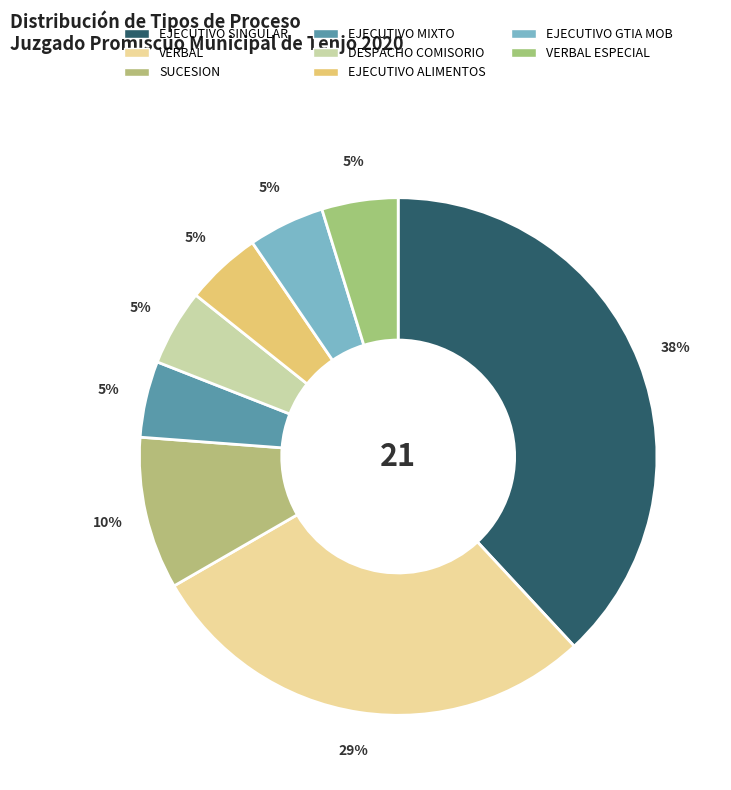

Count the number of slices in the pie.

8